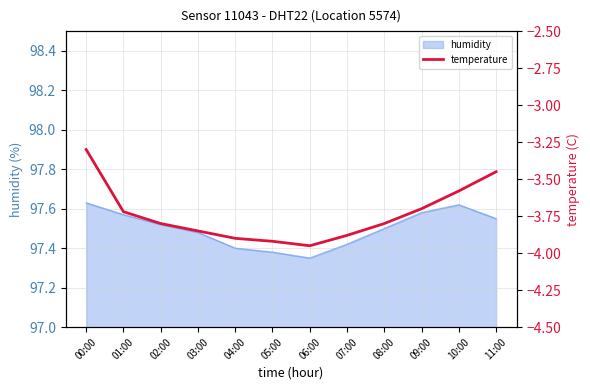

Between 07:00 and 08:00, which is larger?

08:00